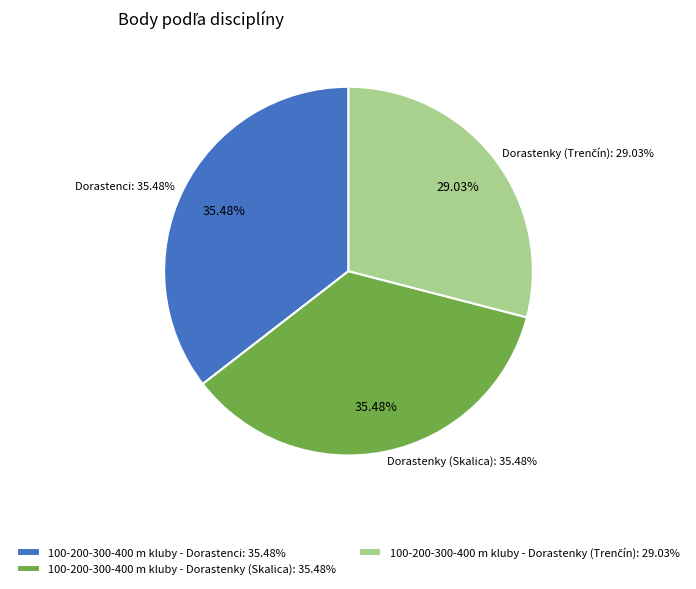

What is the change in value from 100-200-300-400 m kluby - Dorastenky (Skalica) to 100-200-300-400 m kluby - Dorastenky (Trenčín)?

-2